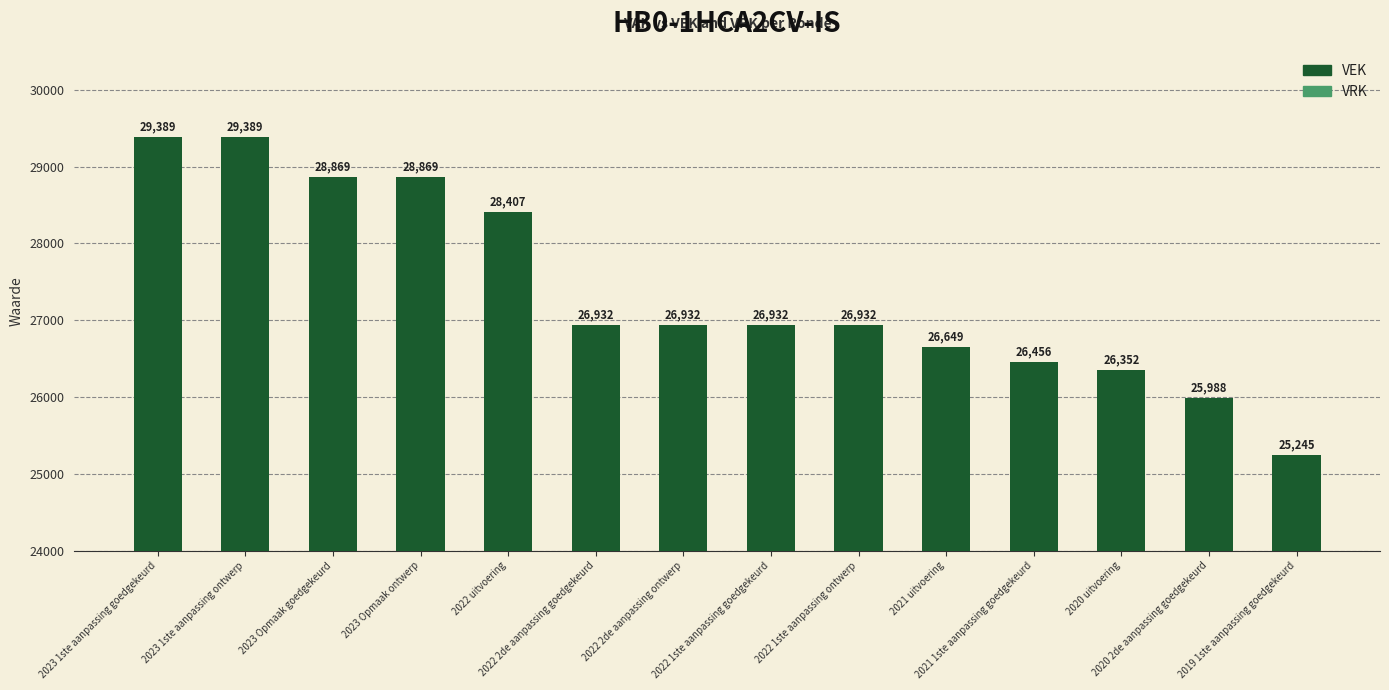

What is the smallest value displayed?

25245